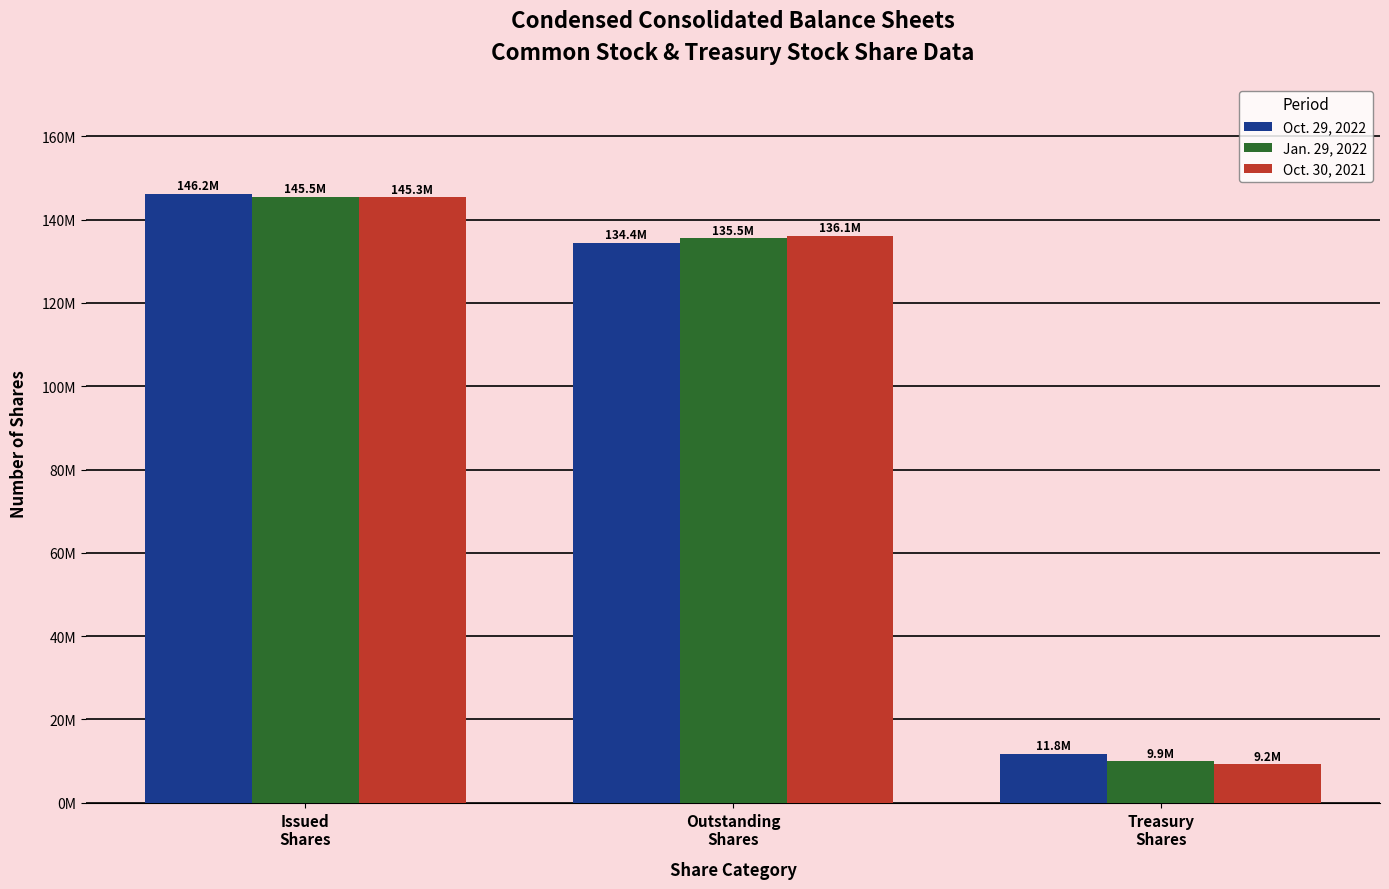

At which category is the sum across all series the highest?

Issued
Shares